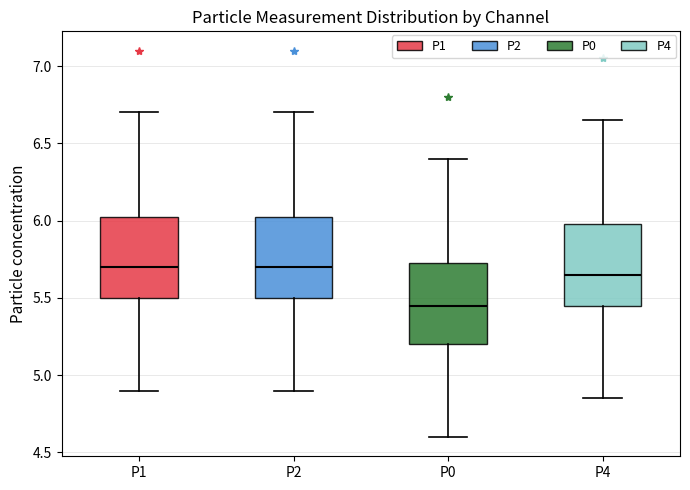

Reading left to right, transcribe this box plot: for each box, give where its median line is, the range the box spans, and where its two whiskers end, as read against the y-axis. The values are not printed on the chart, so give them approximately, as read against the axis.

P1: median 5.70, box 5.50 to 6.05, whiskers 4.90 to 6.70
P2: median 5.70, box 5.50 to 6.05, whiskers 4.90 to 6.70
P0: median 5.45, box 5.20 to 5.75, whiskers 4.60 to 6.40
P4: median 5.65, box 5.45 to 6.00, whiskers 4.85 to 6.65